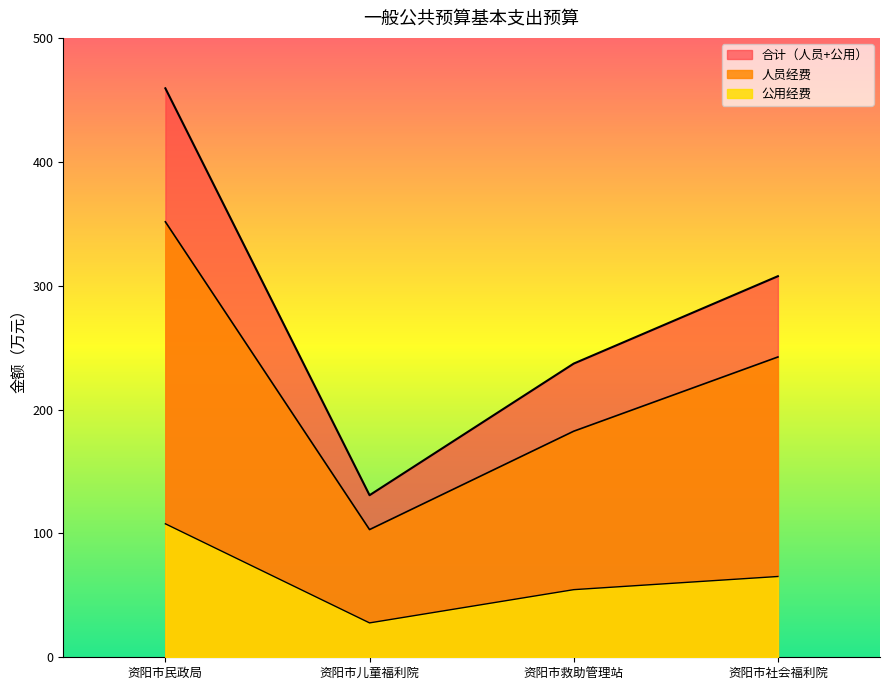

Does the chart display data point markers on the line(s)?

No